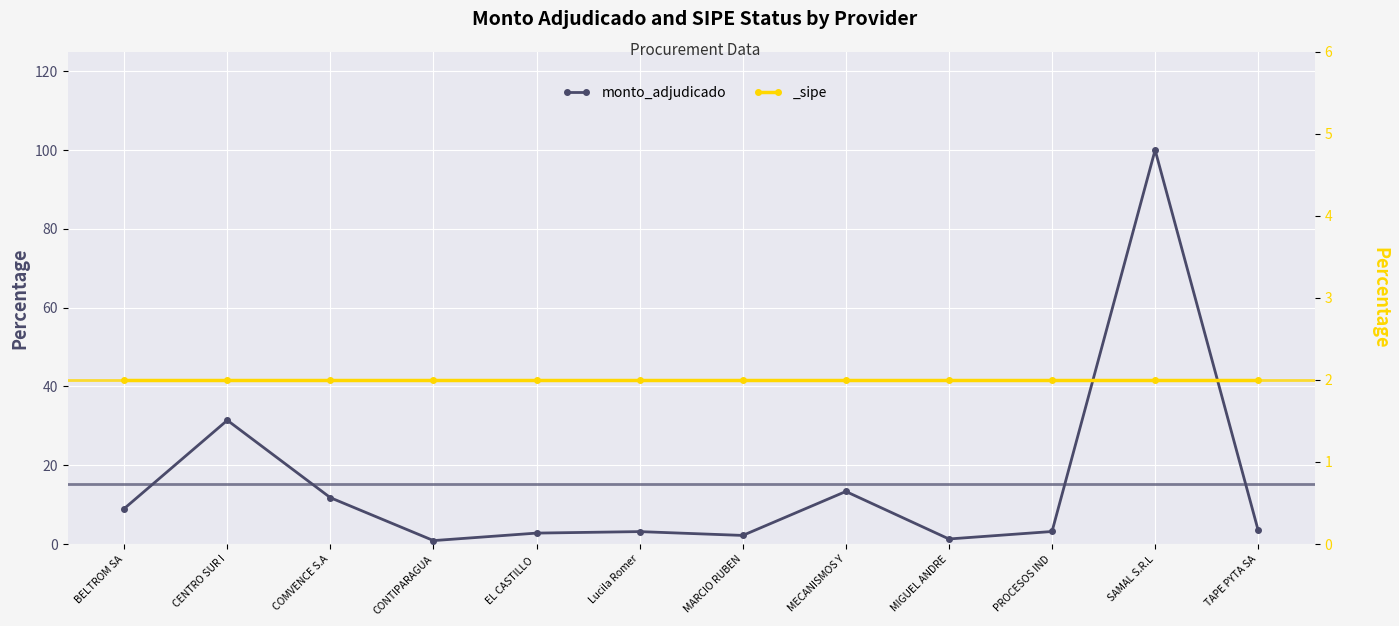

Between SAMAL S.R.L and MECANISMOS Y, which is larger?

SAMAL S.R.L